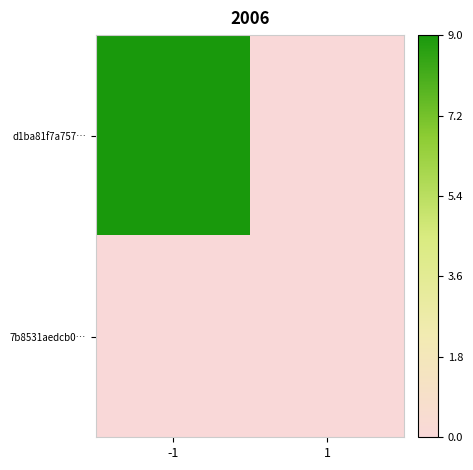

Between 1 and -1, which is larger?

-1